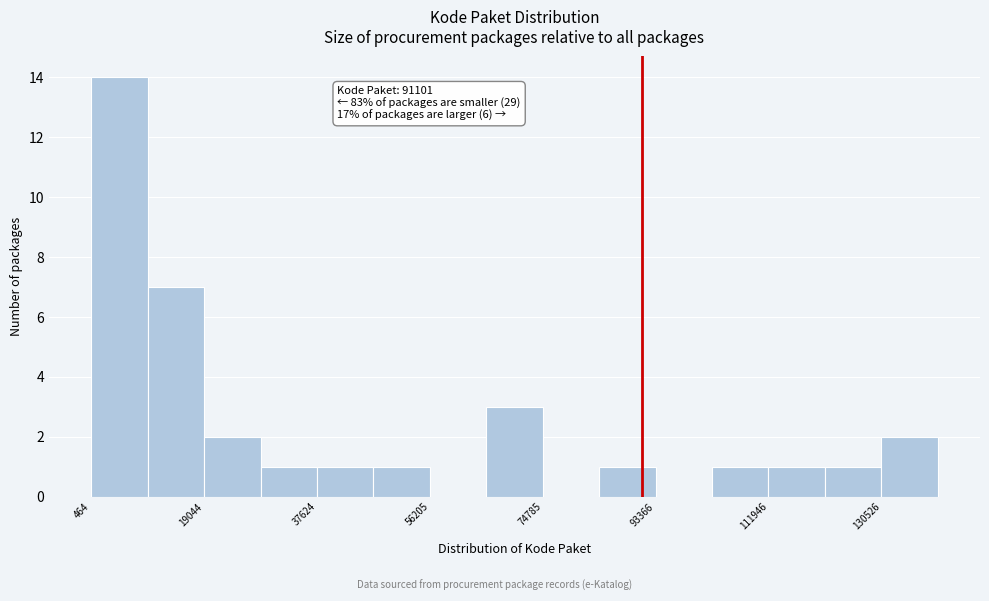

Which range on the x-axis has the tallest bar?

0 to 10000